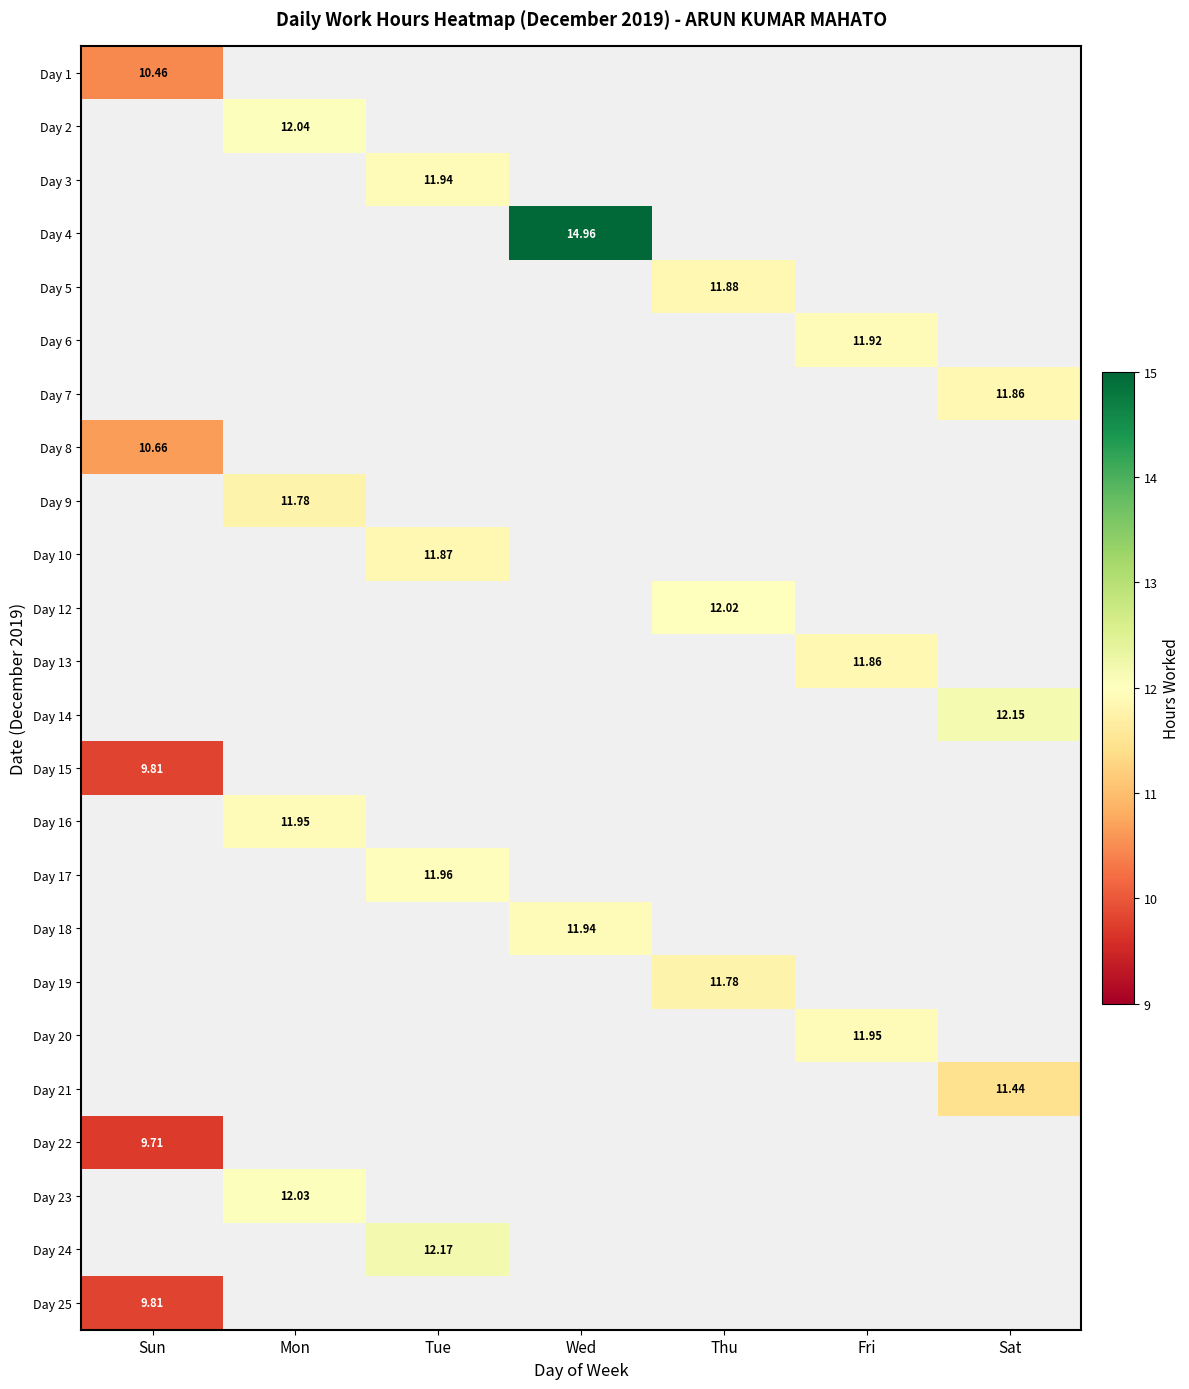

Where is Day 9 nearest to the value 5?

Sun